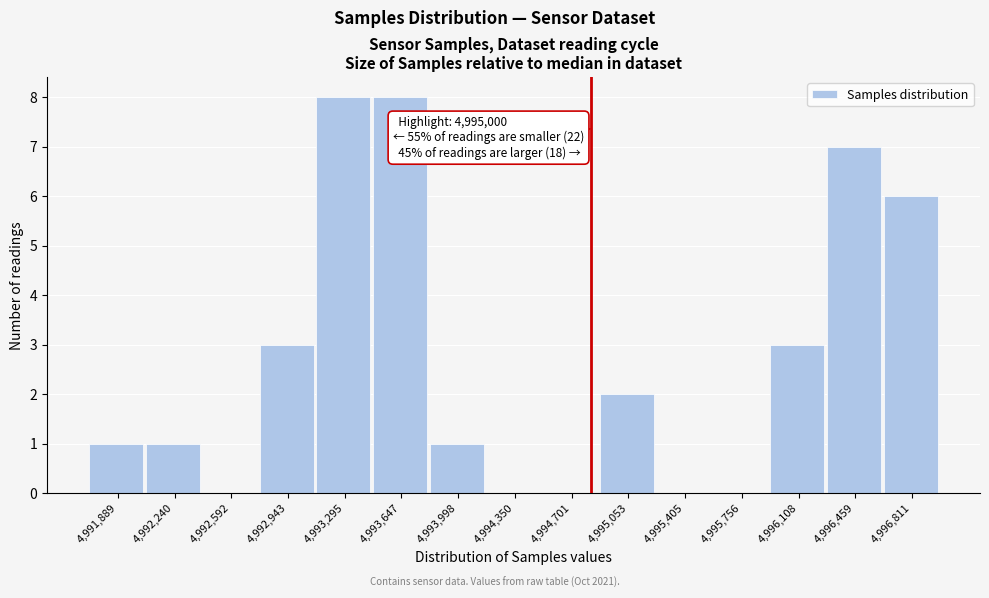

Reading left to right, list all the values displayed in this chart.

4,991,889=1	4,992,240=1	4,992,592=0	4,992,943=3	4,993,295=8	4,993,647=8	4,993,998=1	4,994,350=0	4,994,701=0	4,995,053=2	4,995,405=0	4,995,756=0	4,996,108=3	4,996,459=7	4,996,811=6